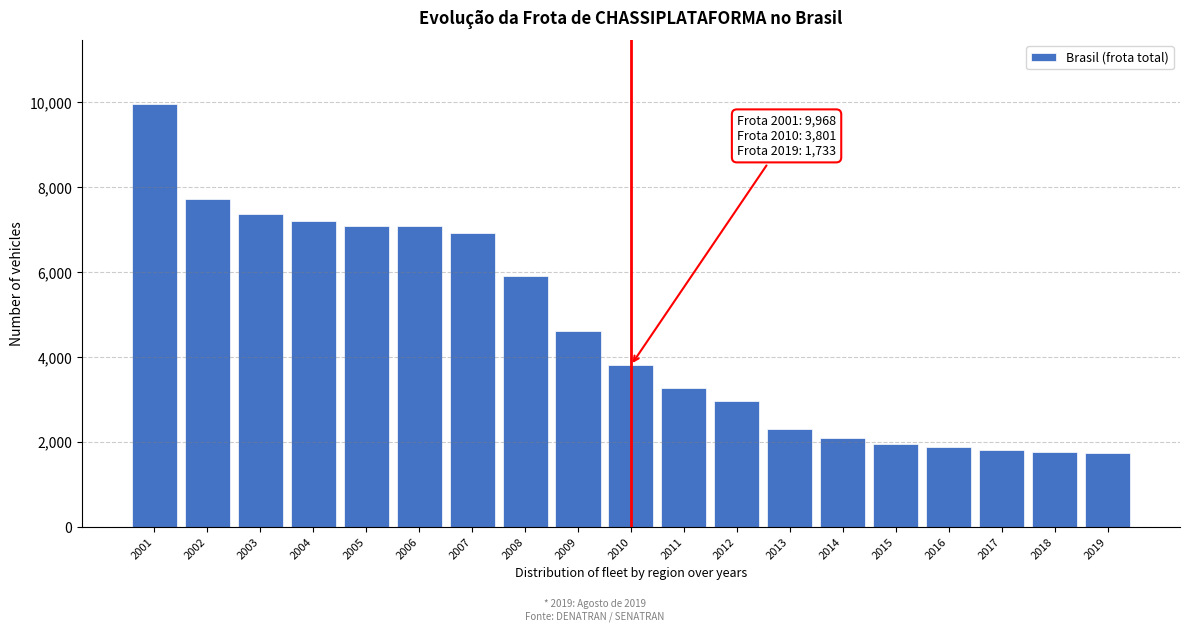

What is the value of the 1st bar from the left?

9968